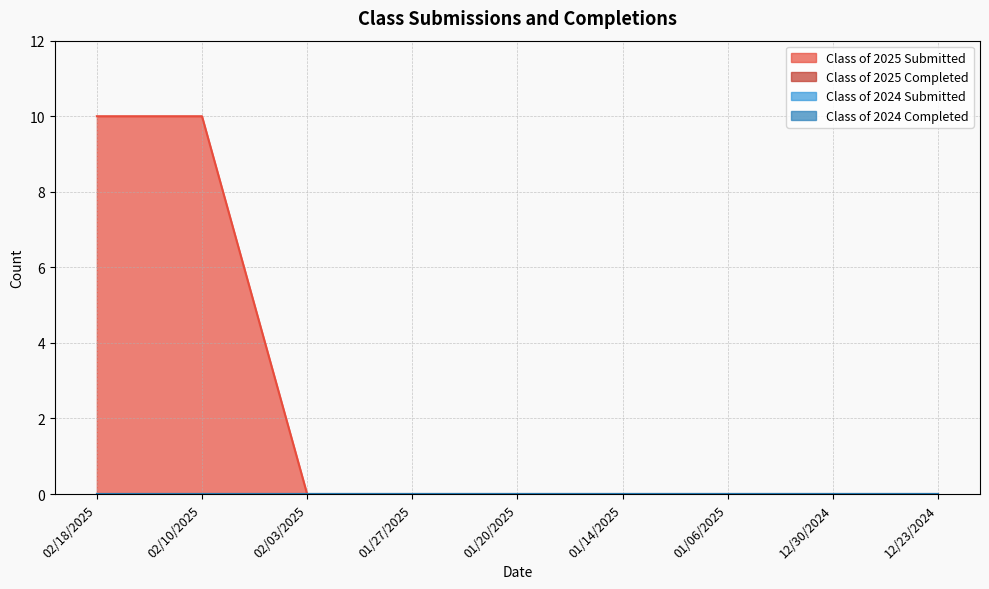

List the labels in order of Class of 2025 Completed value, smallest first.

02/18/2025, 02/10/2025, 02/03/2025, 01/27/2025, 01/20/2025, 01/14/2025, 01/06/2025, 12/30/2024, 12/23/2024